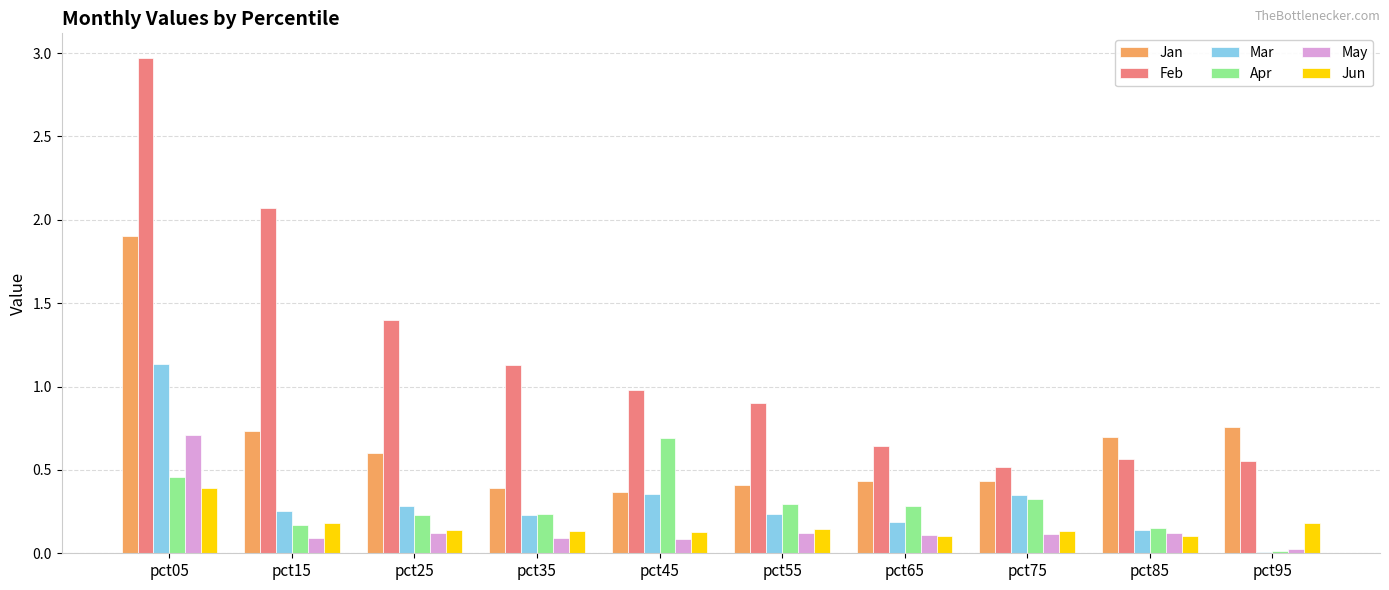

Which series has the widest spread of values?

Feb